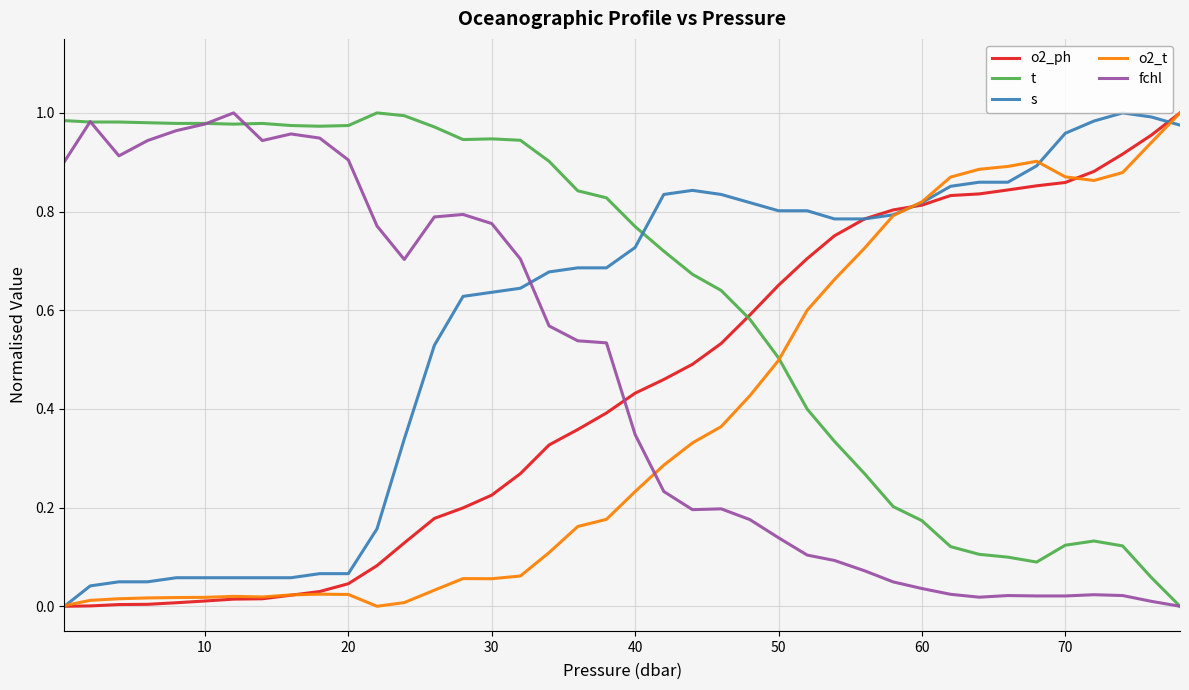

Which series has the largest total across all categories?

t